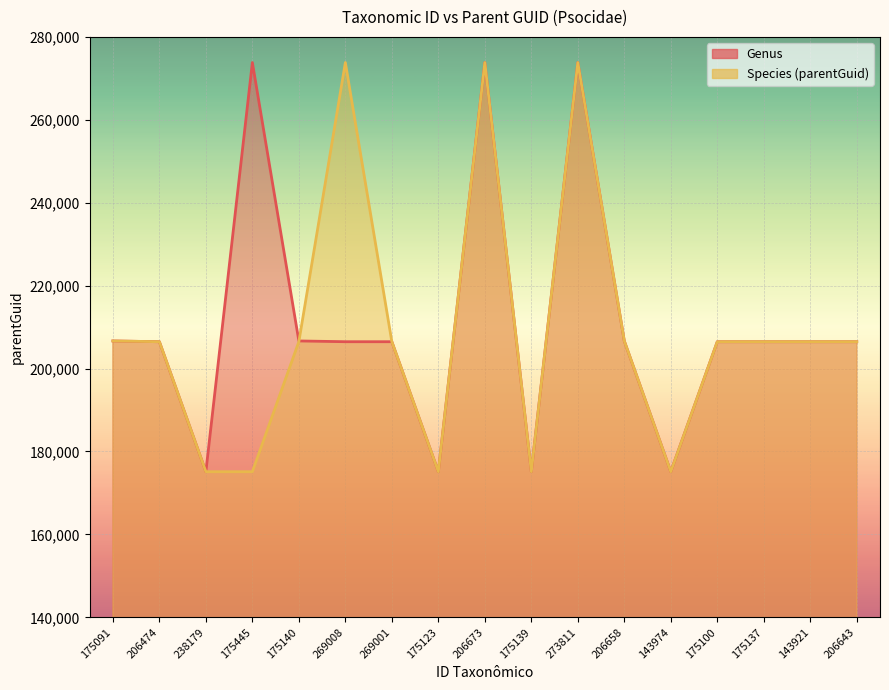

Reading left to right, list all the values displayed in this chart.

Genus: 175091=206658	206474=206474	238179=175123	175445=273811	175140=206658	269008=206474	269001=206474	175123=175123	206673=273811	175139=175123	273811=273811	206658=206658	143974=175123	175100=206474	175137=206474	143921=206474	206643=206474
Species (parentGuid): 175091=206658	206474=206474	238179=175123	175445=175123	175140=206474	269008=273811	269001=206474	175123=175123	206673=273811	175139=175123	273811=273811	206658=206658	143974=175123	175100=206474	175137=206474	143921=206474	206643=206474